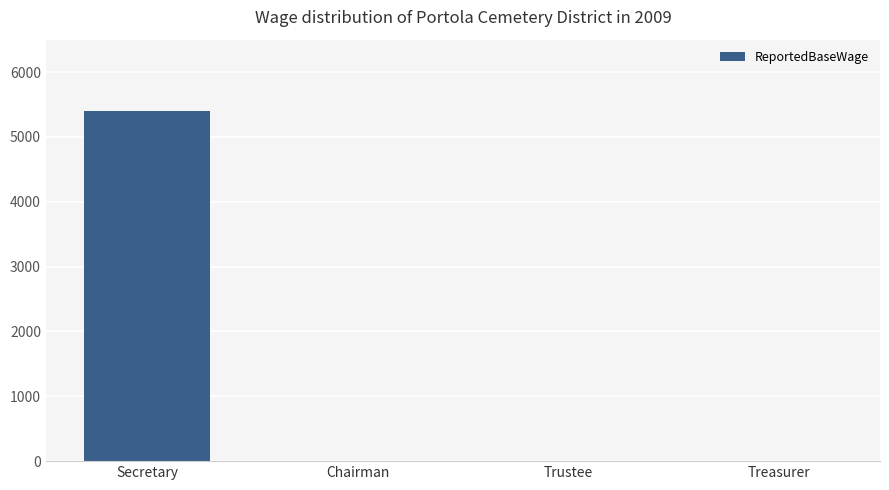

Reading right to left, what are all the values shown in this chart?

Treasurer=0	Trustee=0	Chairman=0	Secretary=5400